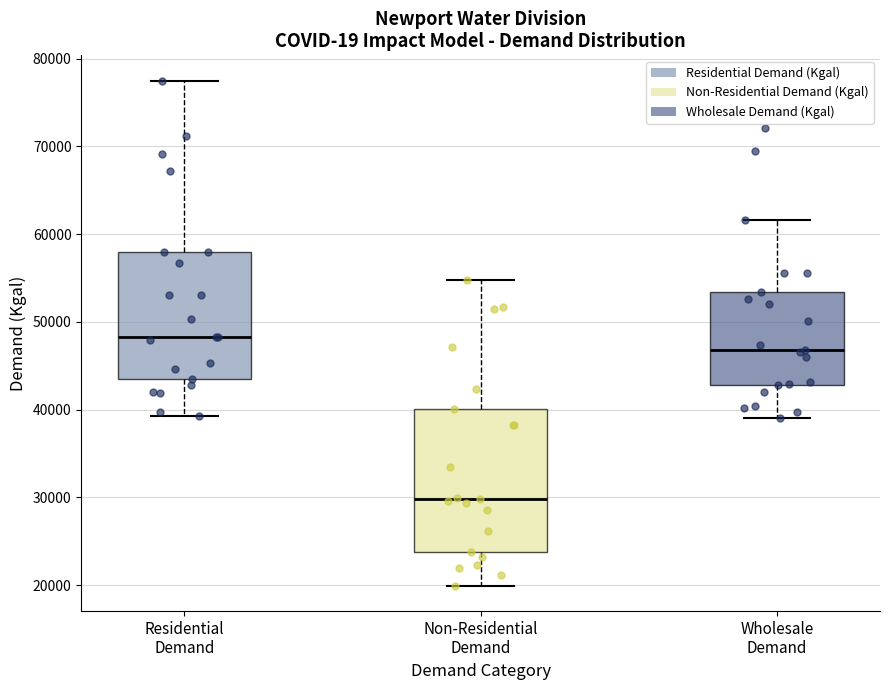

Which box's median line is the lowest?

Non-Residential Demand